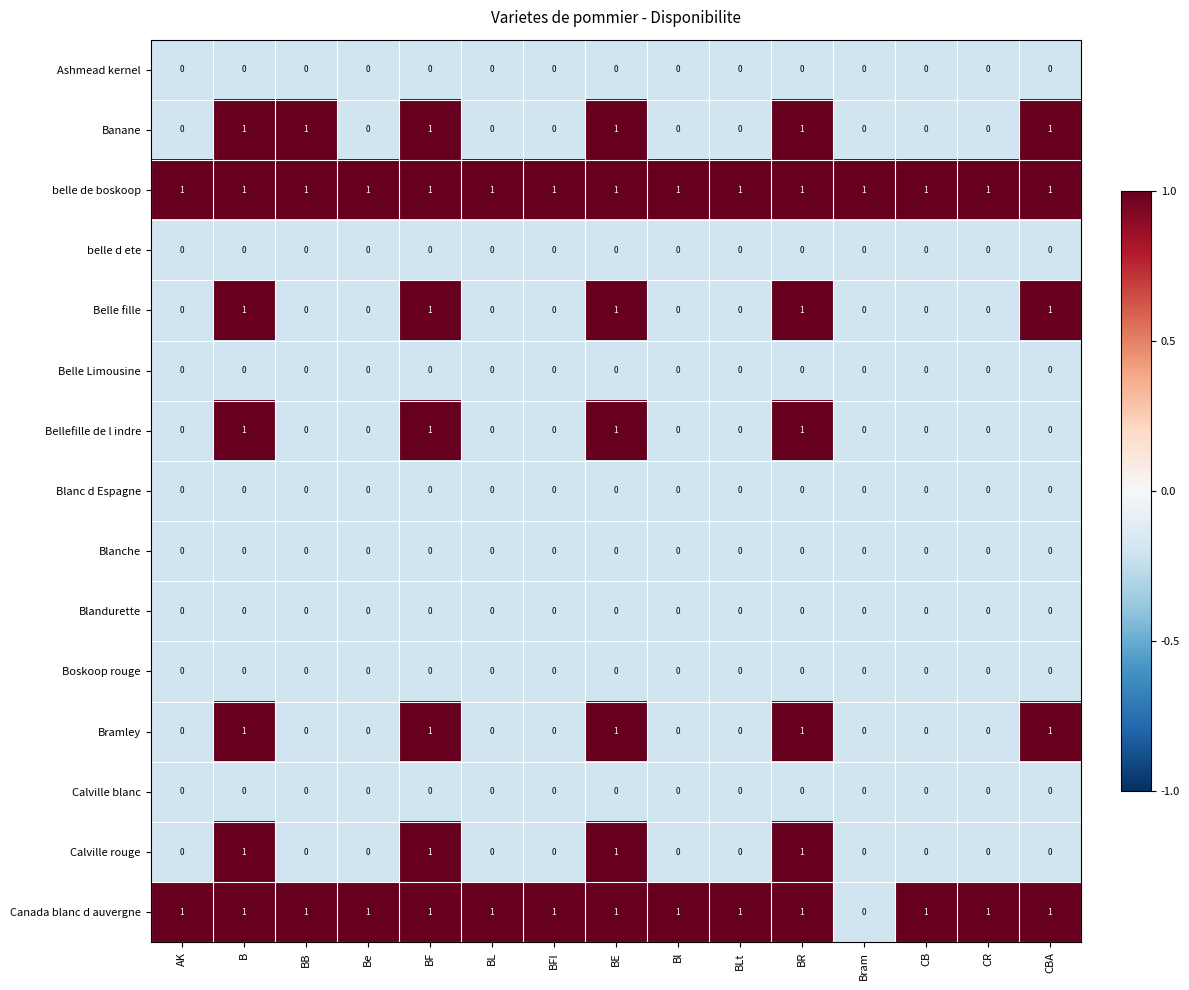

Which series changed the most between BFI and Bram?

Canada blanc d auvergne